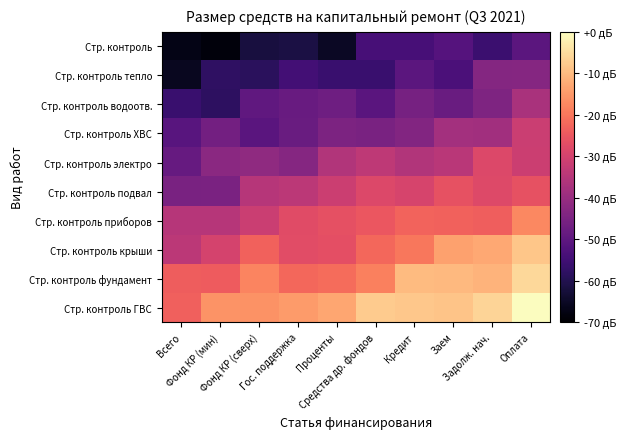

Reading right to left, transcribe all the data shown in this chart.

Стр. контроль: Оплата=-50.5	Задолж. нач.=-55.9	Заем=-51.6	Кредит=-54.1	Средства др. фондов=-54.1	Проценты=-65.2	Гос. поддержка=-61.4	Фонд КР (сверх)=-62.0	Фонд КР (мин)=-68.4	Всего=-67.3
Стр. контроль тепло: Оплата=-43.1	Задолж. нач.=-43.4	Заем=-53.3	Кредит=-50.6	Средства др. фондов=-56.1	Проценты=-56.1	Гос. поддержка=-54.6	Фонд КР (сверх)=-58.6	Фонд КР (мин)=-58.0	Всего=-65.7
Стр. контроль водоотв.: Оплата=-37.1	Задолж. нач.=-44.6	Заем=-47.9	Кредит=-45.9	Средства др. фондов=-50.8	Проценты=-47.2	Гос. поддержка=-48.3	Фонд КР (сверх)=-49.7	Фонд КР (мин)=-58.1	Всего=-56.3
Стр. контроль ХВС: Оплата=-31.6	Задолж. нач.=-38.3	Заем=-38.0	Кредит=-43.7	Средства др. фондов=-45.3	Проценты=-44.7	Гос. поддержка=-48.0	Фонд КР (сверх)=-50.6	Фонд КР (мин)=-46.4	Всего=-50.9
Стр. контроль электро: Оплата=-31.4	Задолж. нач.=-28.2	Заем=-34.3	Кредит=-35.6	Средства др. фондов=-33.6	Проценты=-35.6	Гос. поддержка=-43.0	Фонд КР (сверх)=-41.3	Фонд КР (мин)=-42.2	Всего=-48.4
Стр. контроль подвал: Оплата=-26.1	Задолж. нач.=-28.0	Заем=-26.0	Кредит=-29.3	Средства др. фондов=-28.3	Проценты=-31.3	Гос. поддержка=-33.9	Фонд КР (сверх)=-34.9	Фонд КР (мин)=-44.9	Всего=-45.2
Стр. контроль приборов: Оплата=-17.3	Задолж. нач.=-23.6	Заем=-23.1	Кредит=-22.7	Средства др. фондов=-25.0	Проценты=-26.4	Гос. поддержка=-27.4	Фонд КР (сверх)=-31.6	Фонд КР (мин)=-34.7	Всего=-35.0
Стр. контроль крыши: Оплата=-8.3	Задолж. нач.=-12.8	Заем=-13.9	Кредит=-19.8	Средства др. фондов=-22.2	Проценты=-26.6	Гос. поддержка=-27.1	Фонд КР (сверх)=-23.1	Фонд КР (мин)=-29.8	Всего=-34.0
Стр. контроль фундамент: Оплата=-5.5	Задолж. нач.=-11.2	Заем=-10.4	Кредит=-10.0	Средства др. фондов=-18.5	Проценты=-21.4	Гос. поддержка=-22.2	Фонд КР (сверх)=-18.0	Фонд КР (мин)=-24.3	Всего=-23.9
Стр. контроль ГВС: Оплата=0.0	Задолж. нач.=-6.0	Заем=-8.6	Кредит=-8.0	Средства др. фондов=-7.6	Проценты=-13.1	Гос. поддержка=-14.5	Фонд КР (сверх)=-16.1	Фонд КР (мин)=-15.8	Всего=-23.5